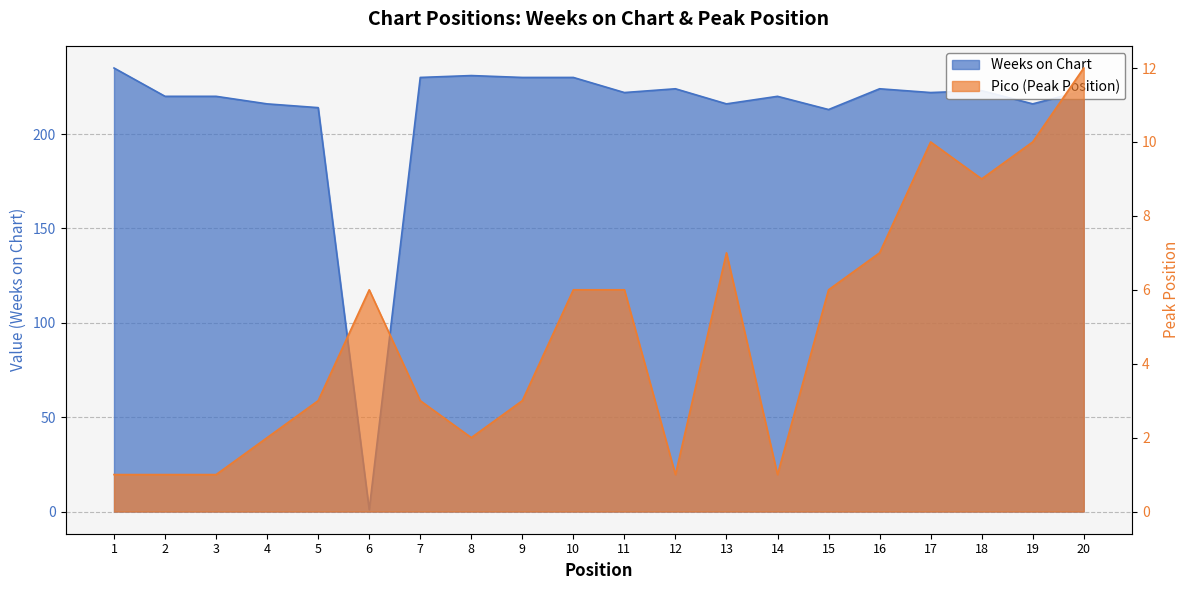

At which category is the sum across all series the highest?

1